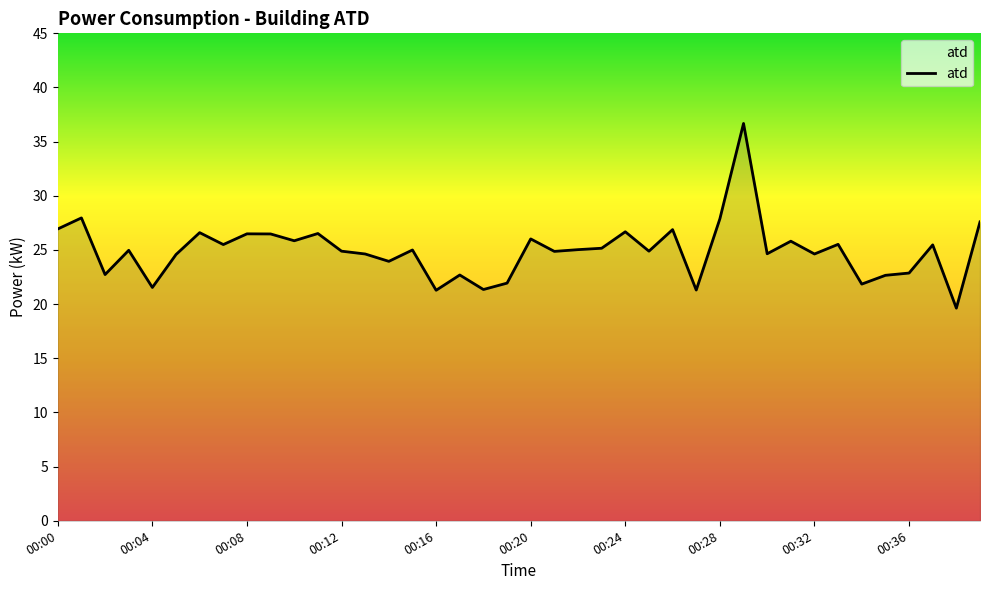

What is the smallest value displayed?

19.6